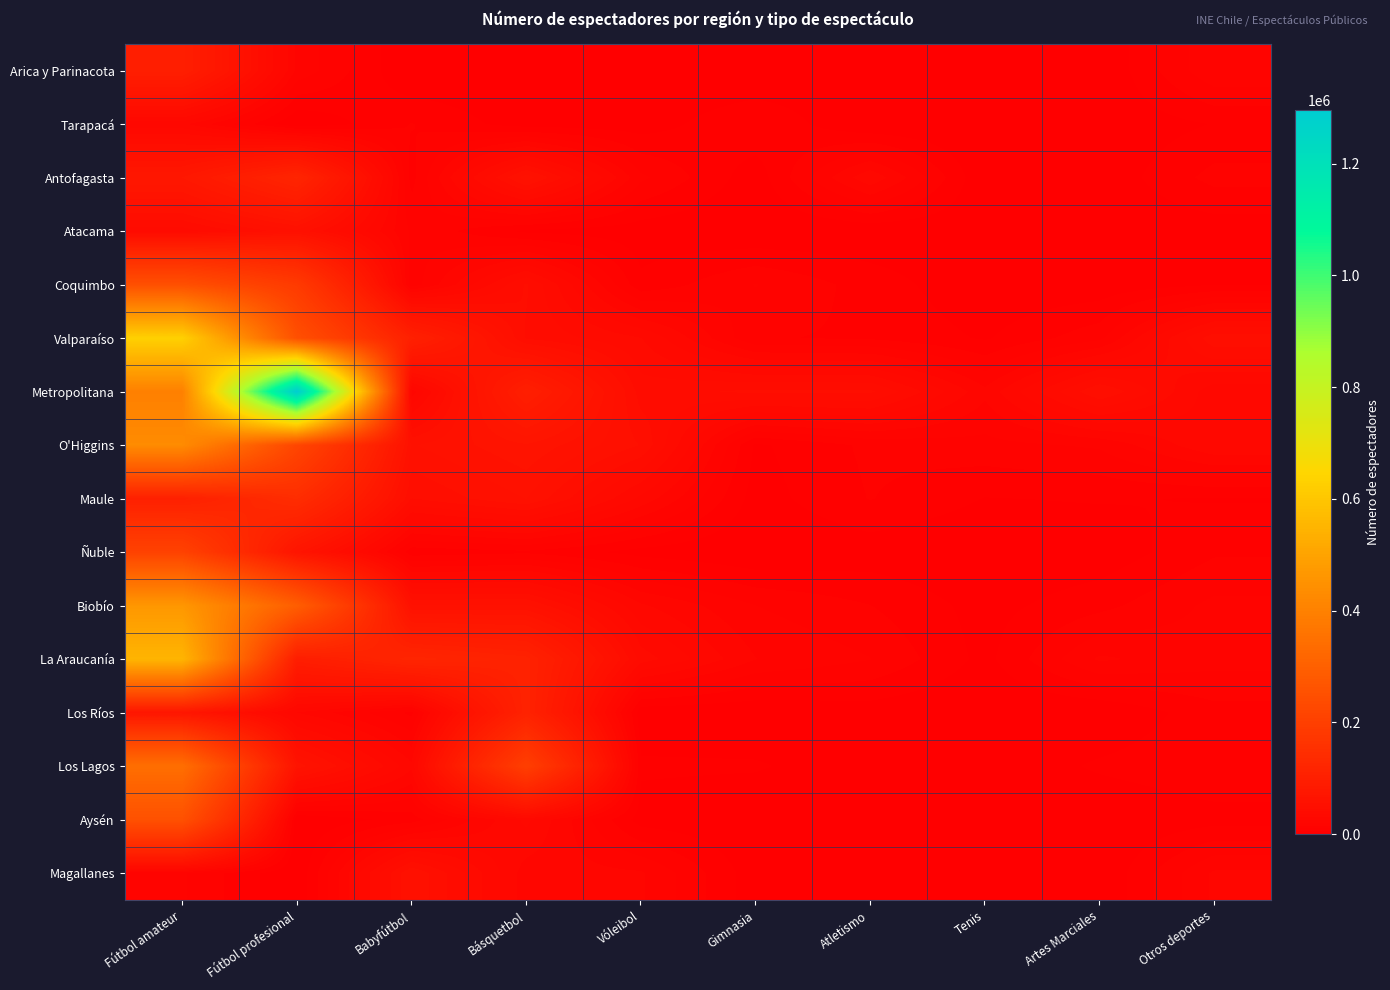

Count the number of categories in the chart.

10